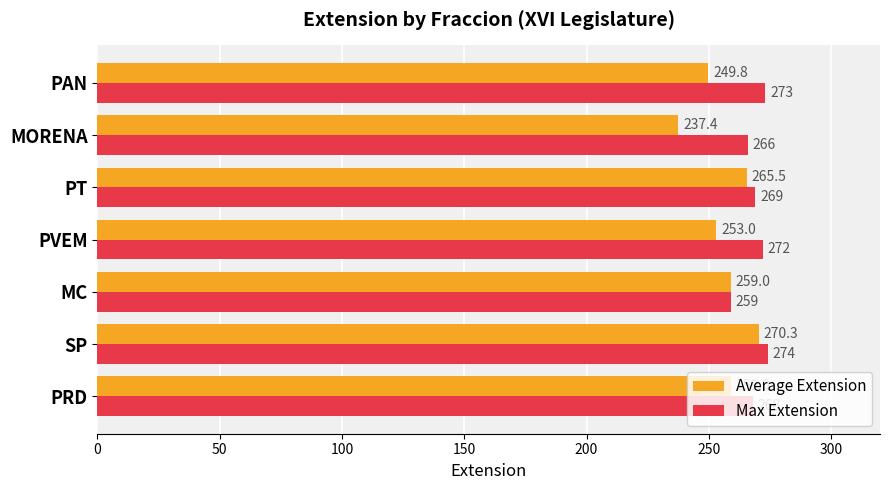

At how many categories does at least one series exceed 253?

7